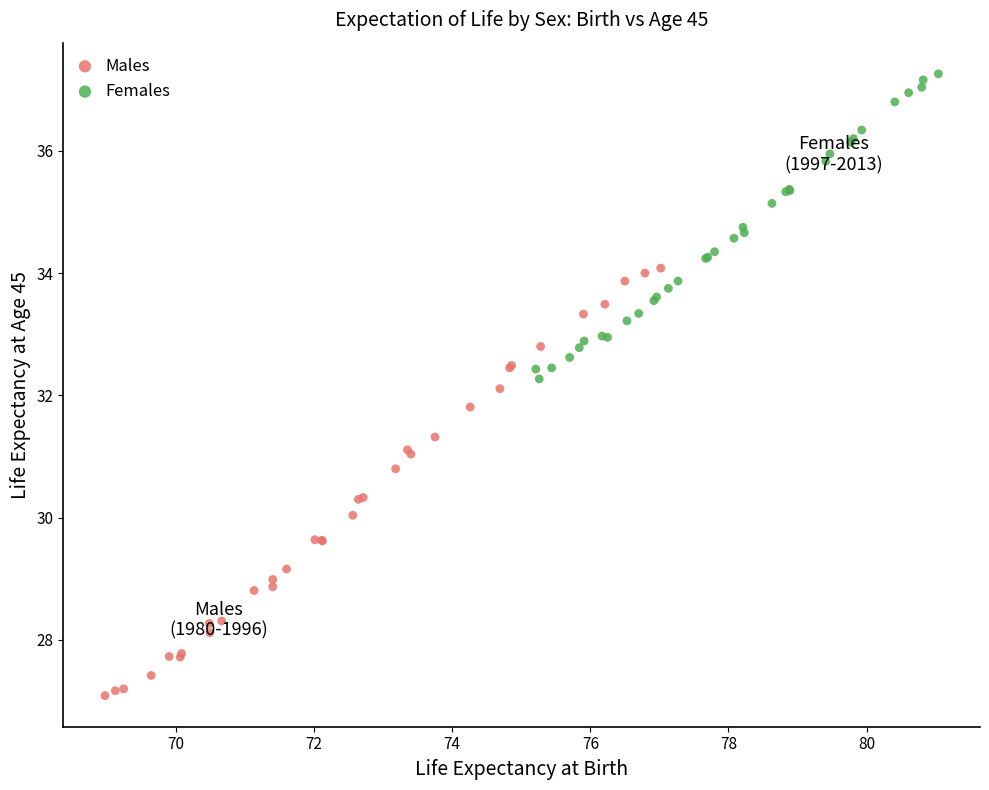

Which series has the widest spread of Y values?

Males